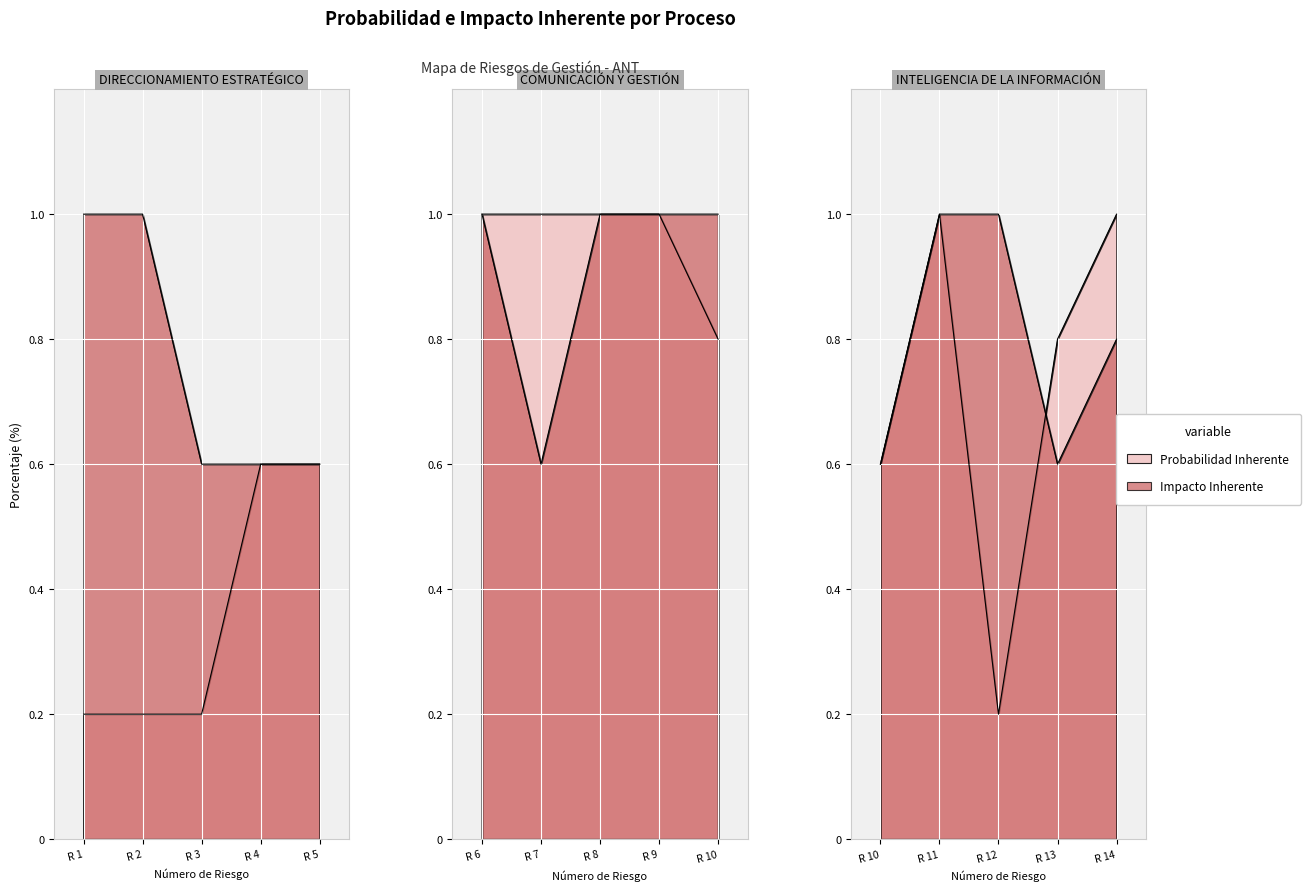

True or false: Probabilidad Inherente and Impacto Inherente intersect in this chart.

True